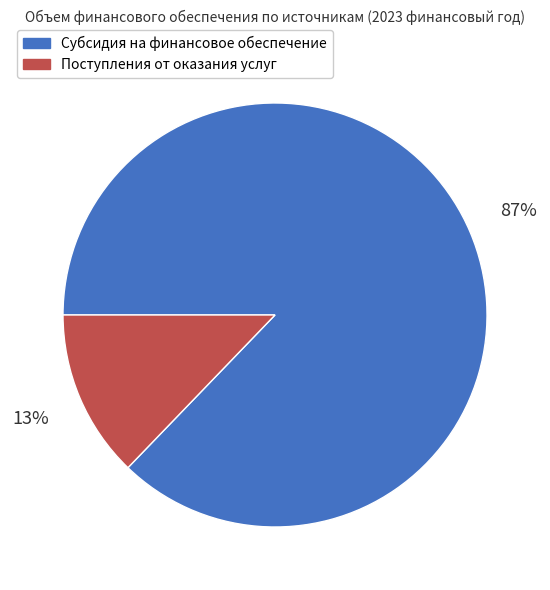

Between Поступления от оказания услуг and Субсидия на финансовое обеспечение, which is larger?

Субсидия на финансовое обеспечение